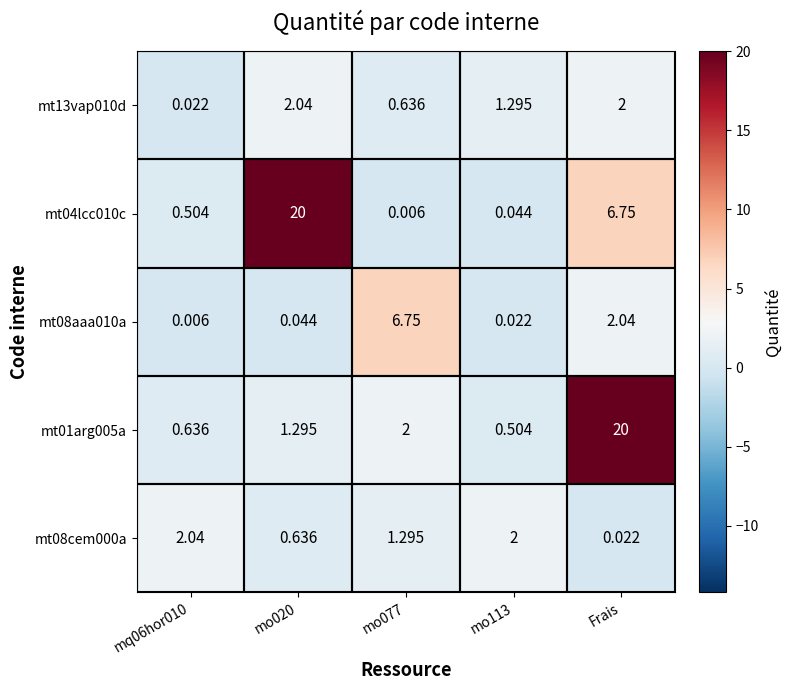

At which label does mt01arg005a reach its peak?

Frais